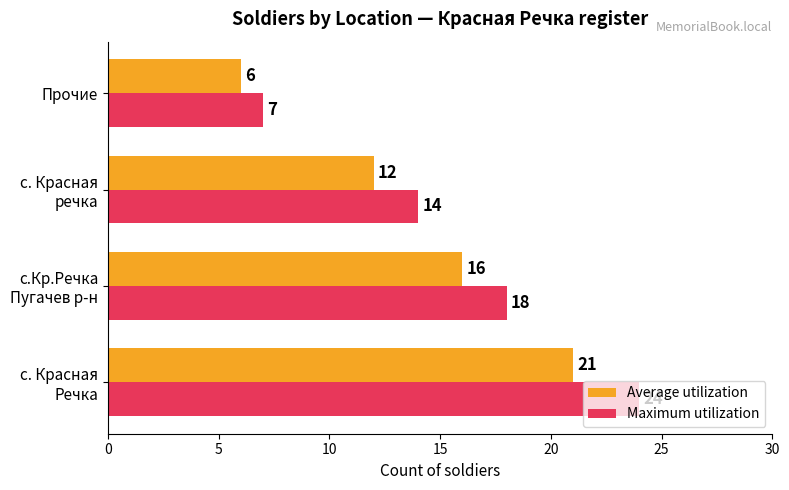

How many Maximum utilization values are between 14 and 24?

3